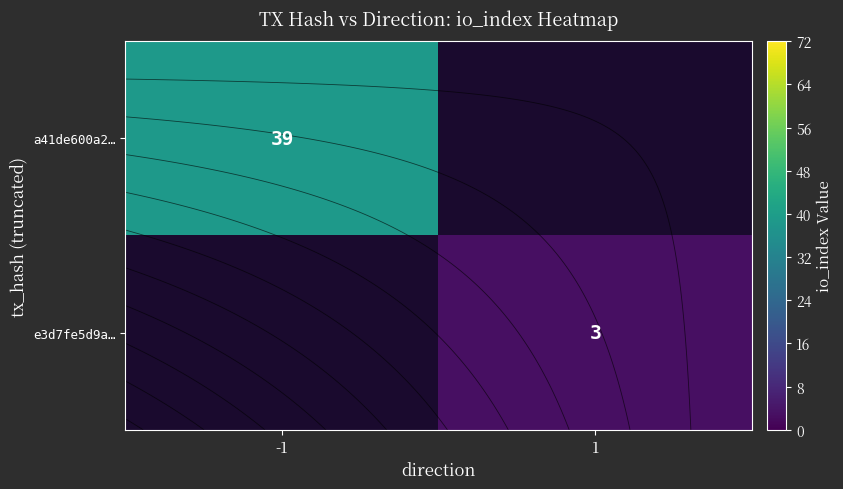

Which category has the highest value across all series?

-1